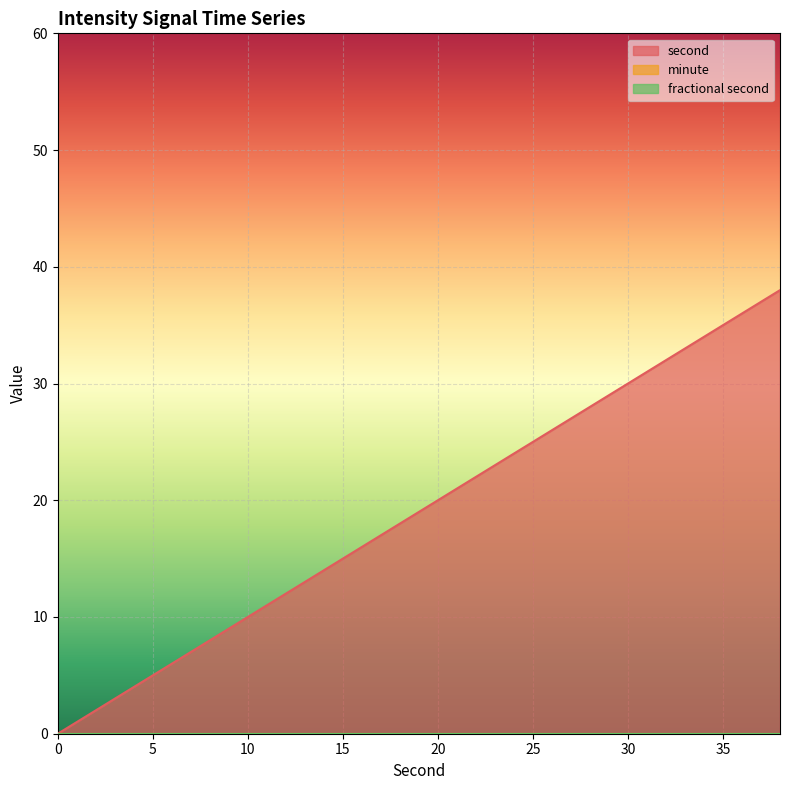

Which series has the largest range (max minus min)?

second